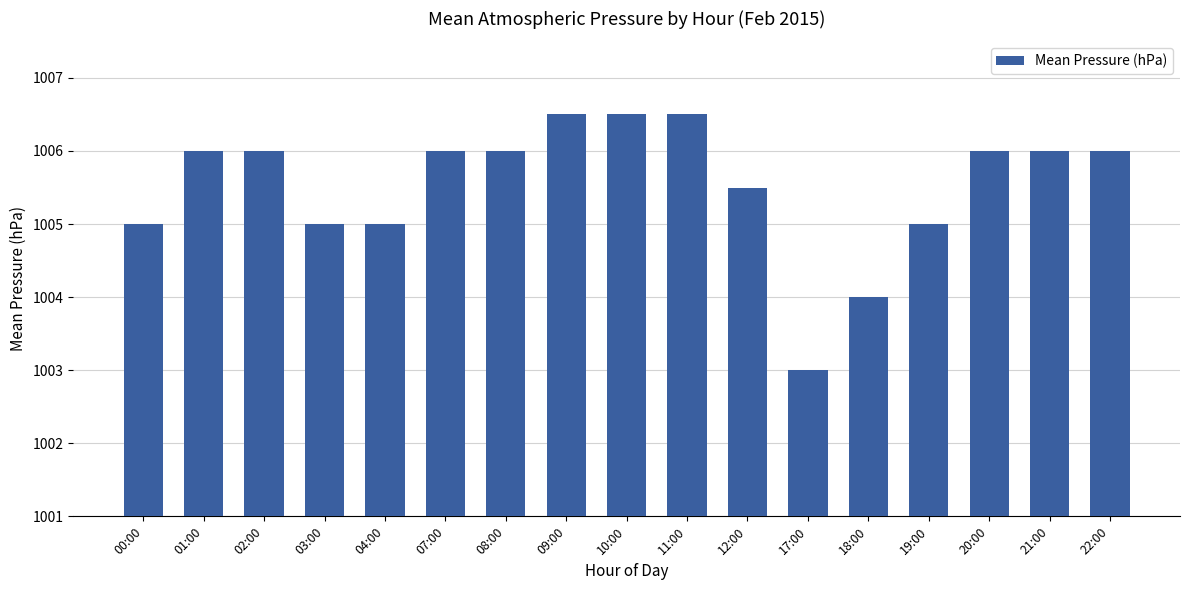

The chart shows a value of 420.9 at 01:00. True or false?

False